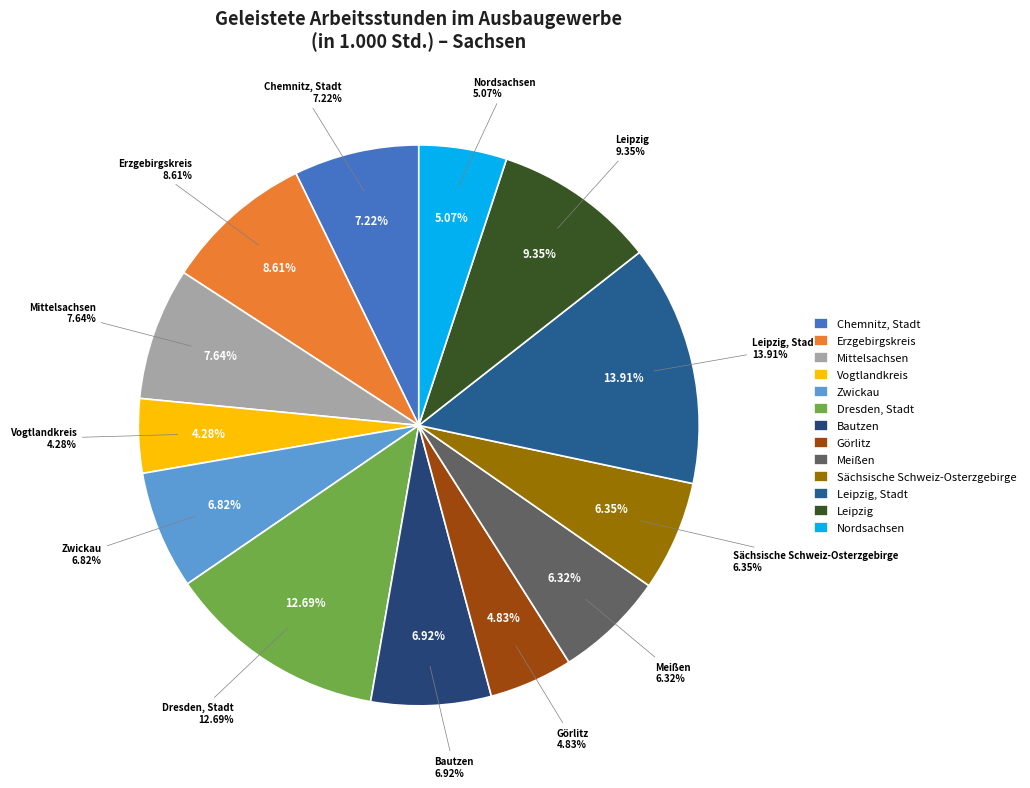

To the nearest percent, what portion does Chemnitz, Stadt represent?

7%